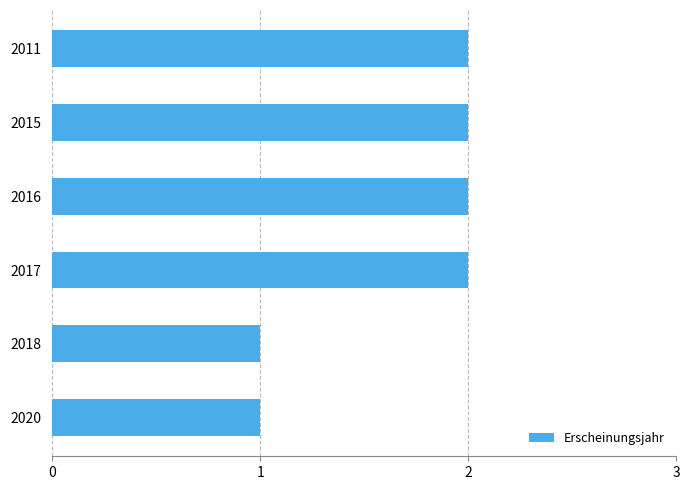

Approximately how many times larger is the value at 2017 compared to 2018?

2.0